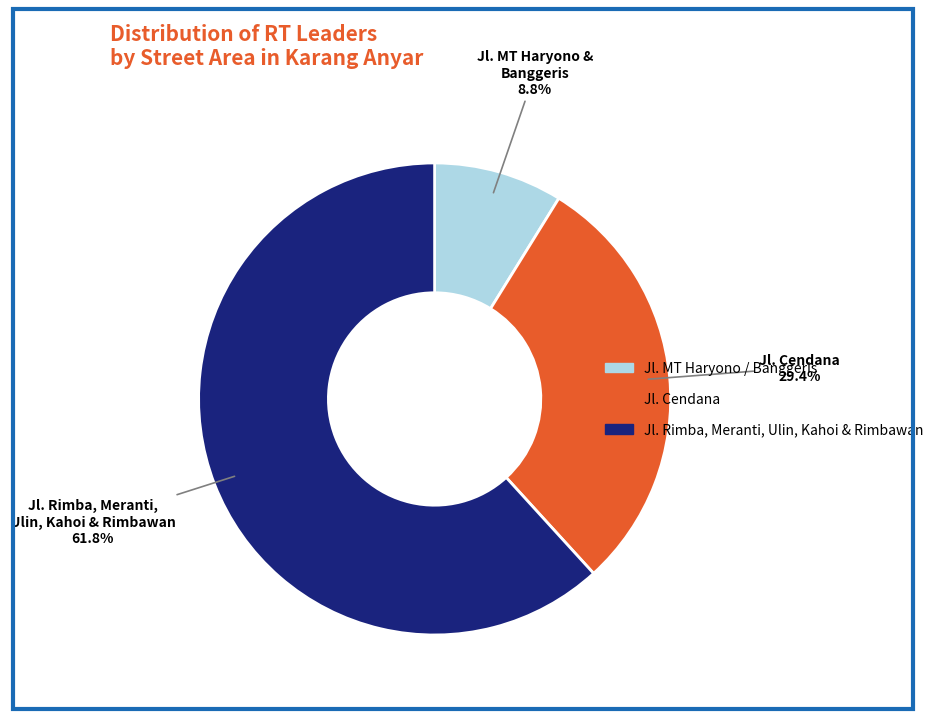

Approximately how many times larger is the value at Jl. MT Haryono / Banggeris compared to Jl. Cendana?

0.3